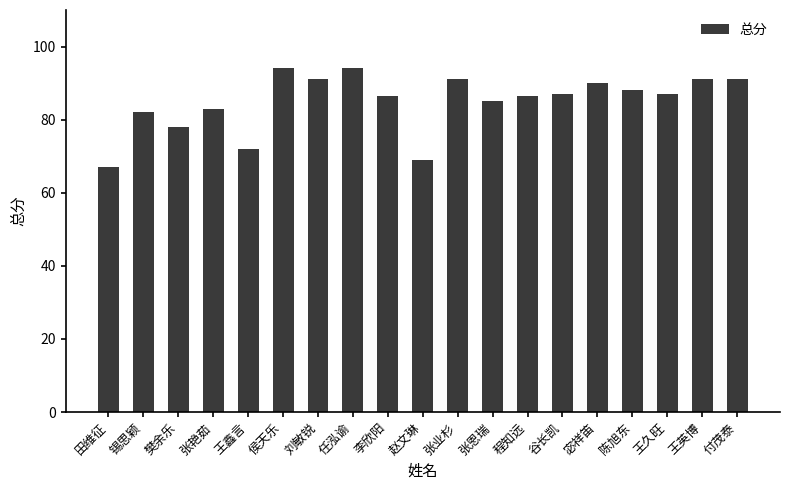

Between 锡思颖 and 樊余乐, which is larger?

锡思颖